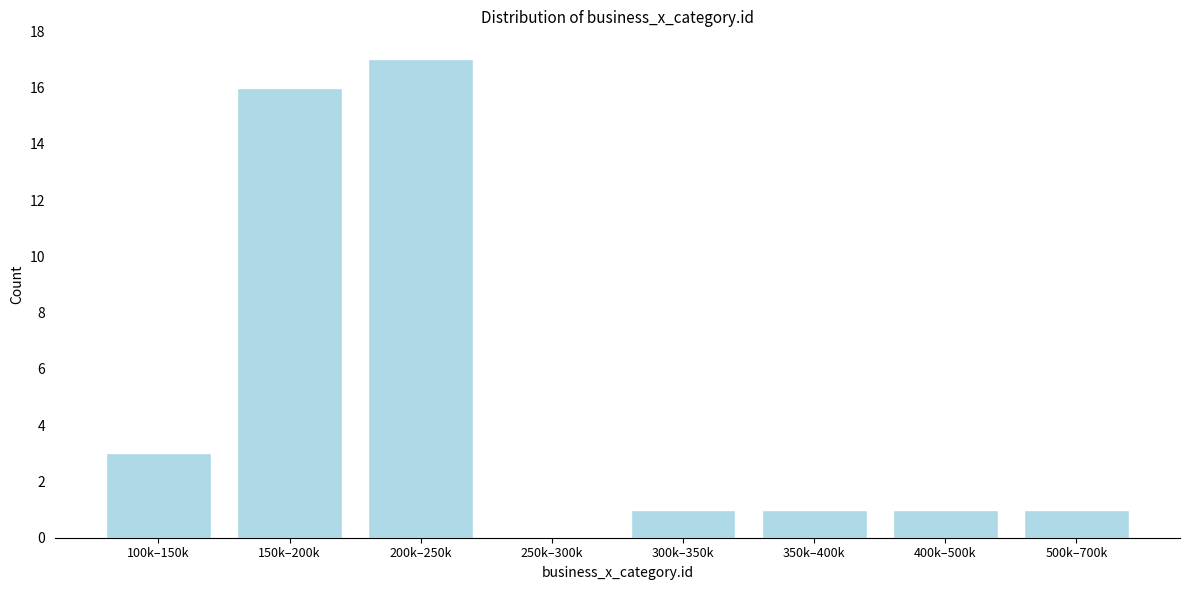

Reading left to right, list all the values displayed in this chart.

100k–150k=3	150k–200k=16	200k–250k=17	250k–300k=0	300k–350k=1	350k–400k=1	400k–500k=1	500k–700k=1